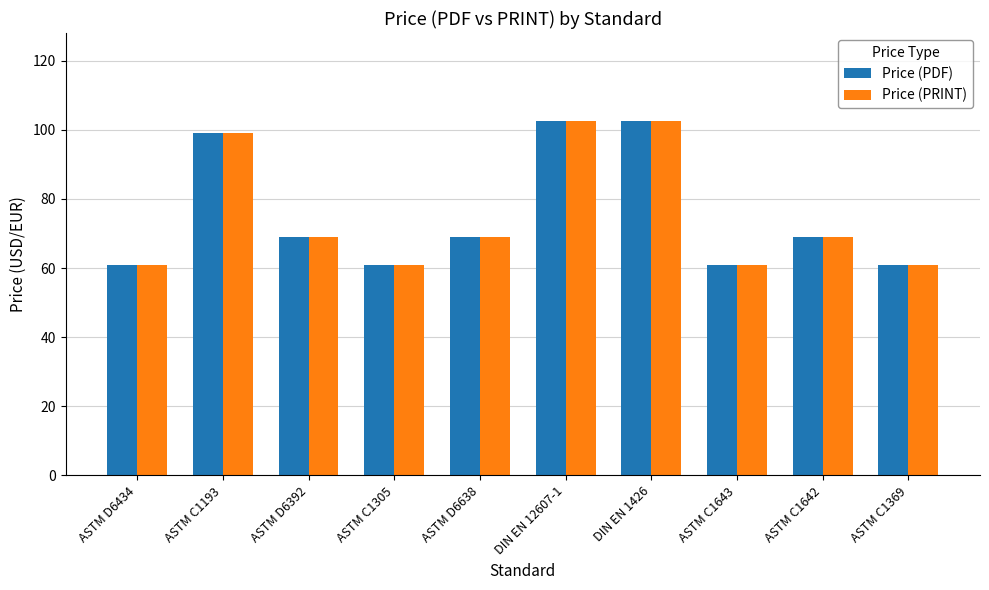

What is the average value of the Price (PRINT) series?

75.5